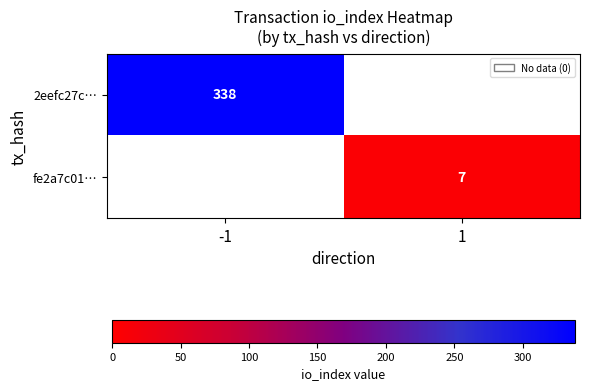

What is the total value across all series at 1?

7